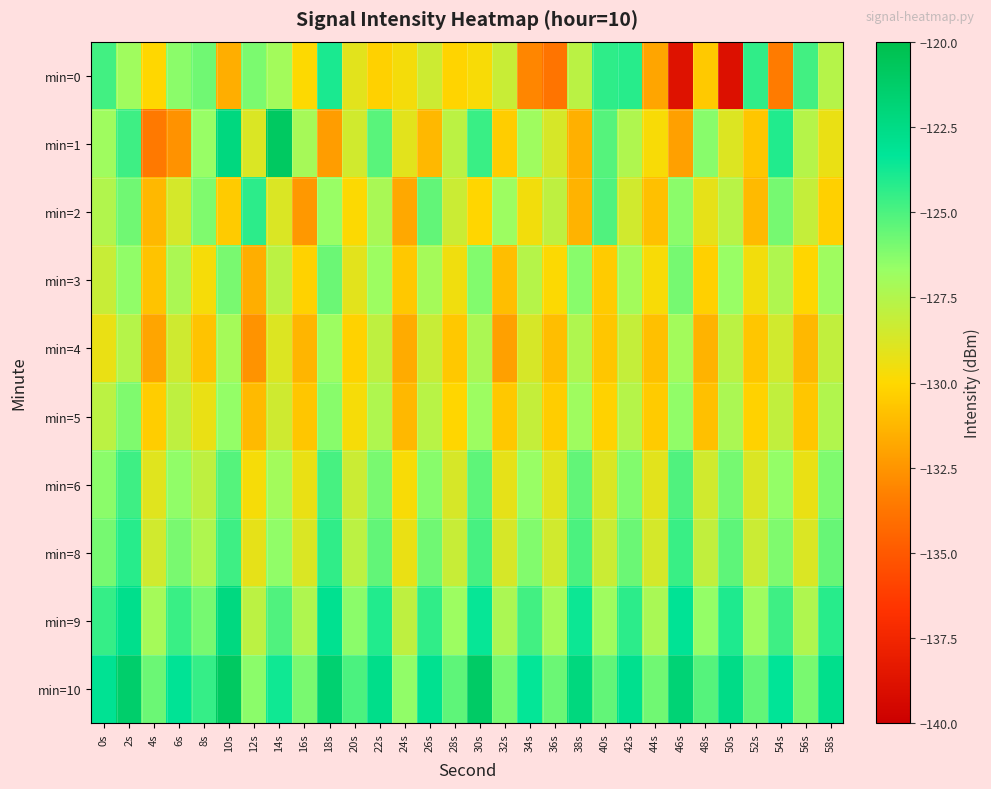

Which category has the highest value across all series?

10s